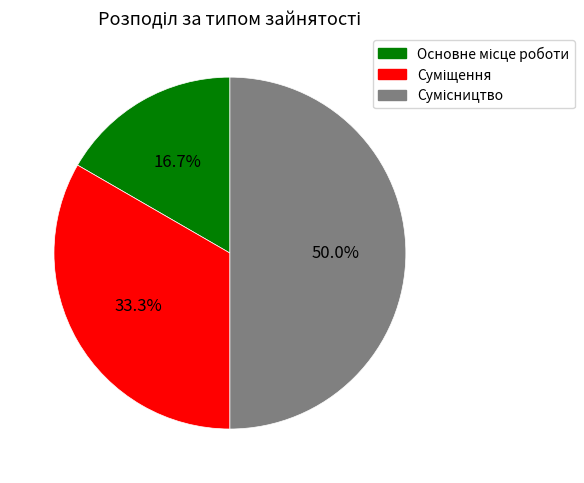

Count the number of slices in the pie.

3